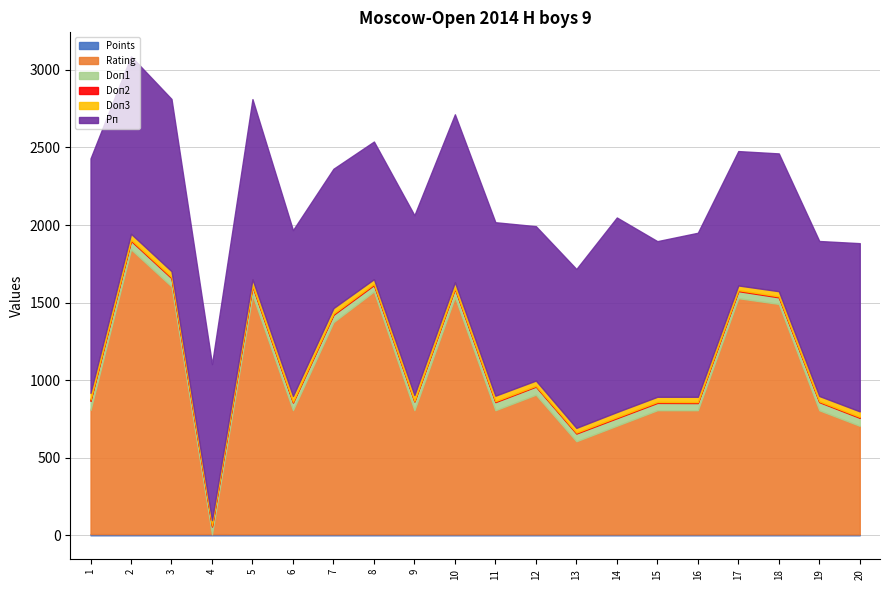

Reading left to right, what are all the values shown in this chart?

Points: 8.0	7.5	7.5	7.5	7.0	7.0	7.0	7.0	6.5	6.5	6.5	6.5	6.5	6.5	6.5	6.5	6.5	6.5	6.0	6.0
Rating: 800.0	1836.0	1597.0	0.0	1543.0	800.0	1367.0	1565.0	800.0	1530.0	800.0	900.0	600.0	700.0	800.0	800.0	1522.0	1485.0	800.0	700.0
Doп1: 59.0	54.5	53.0	49.0	55.5	48.5	47.5	41.0	55.5	53.0	52.0	52.0	49.5	48.5	47.0	46.0	45.5	42.5	52.5	51.0
Doп2: 8.0	7.0	7.0	7.0	6.0	6.0	7.0	7.0	5.0	6.0	6.0	5.0	6.0	6.0	6.0	6.0	6.0	6.0	5.0	6.0
Doп3: 43.0	38.5	38.0	34.0	39.0	36.5	36.0	31.0	37.0	36.0	35.5	34.0	30.5	33.5	33.5	34.5	30.5	33.5	34.5	36.0
Рп: 1511.0	1144.0	1110.0	1006.0	1161.0	1069.0	898.0	887.0	1159.0	1082.0	1118.0	995.0	1024.0	1254.0	1003.0	1057.0	866.0	888.0	999.0	1084.0